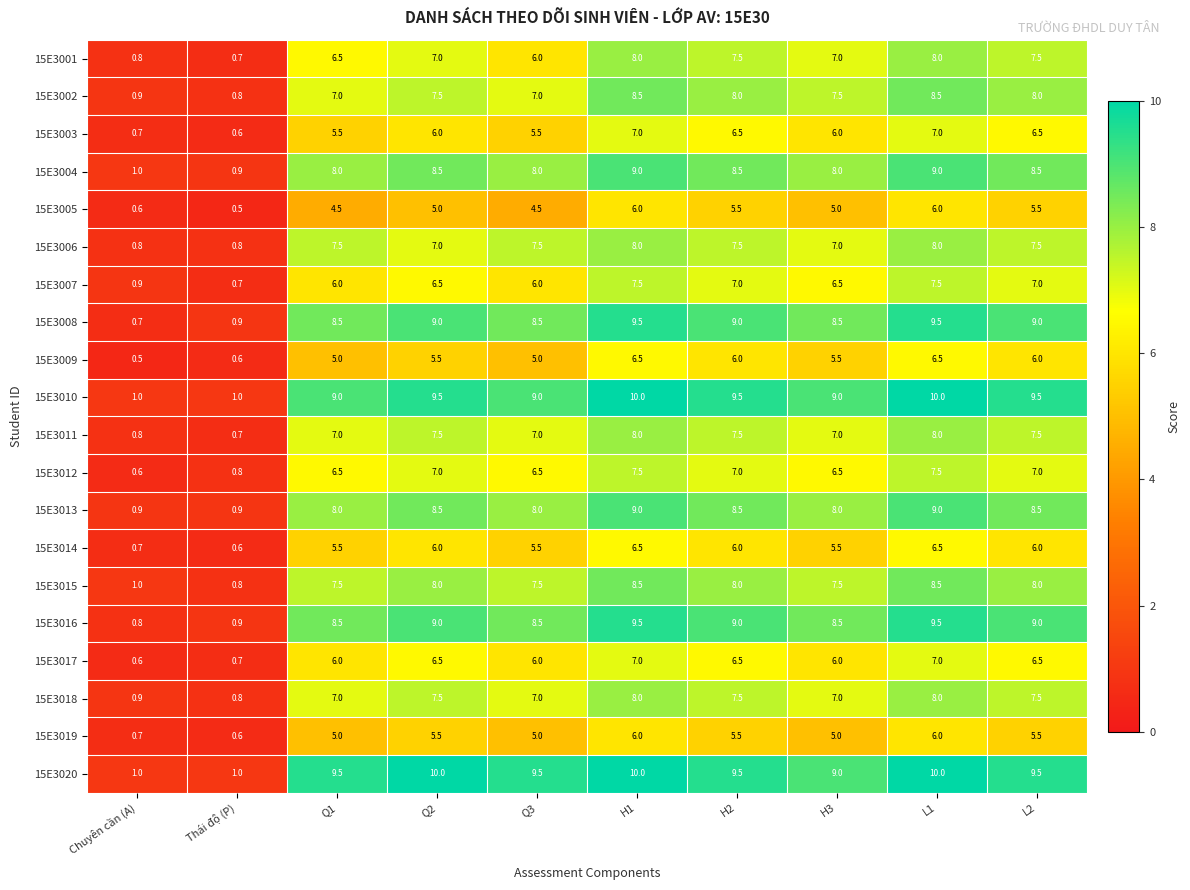

Read the 15E3006 value at L2.

7.5